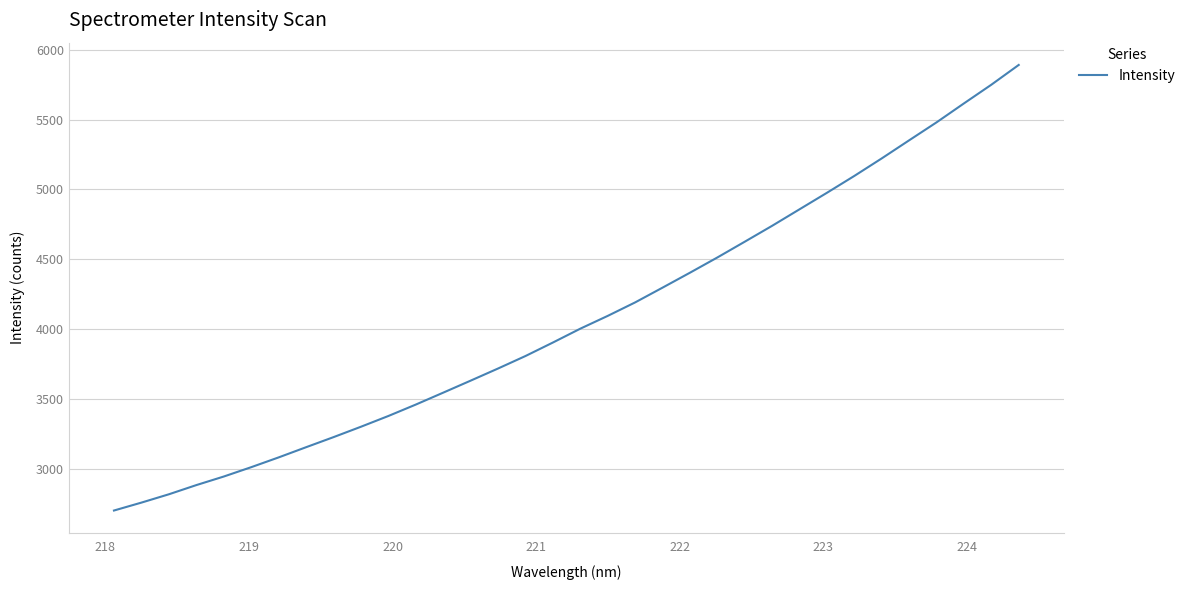

What is the difference between the second highest and second lowest values?

2994.9